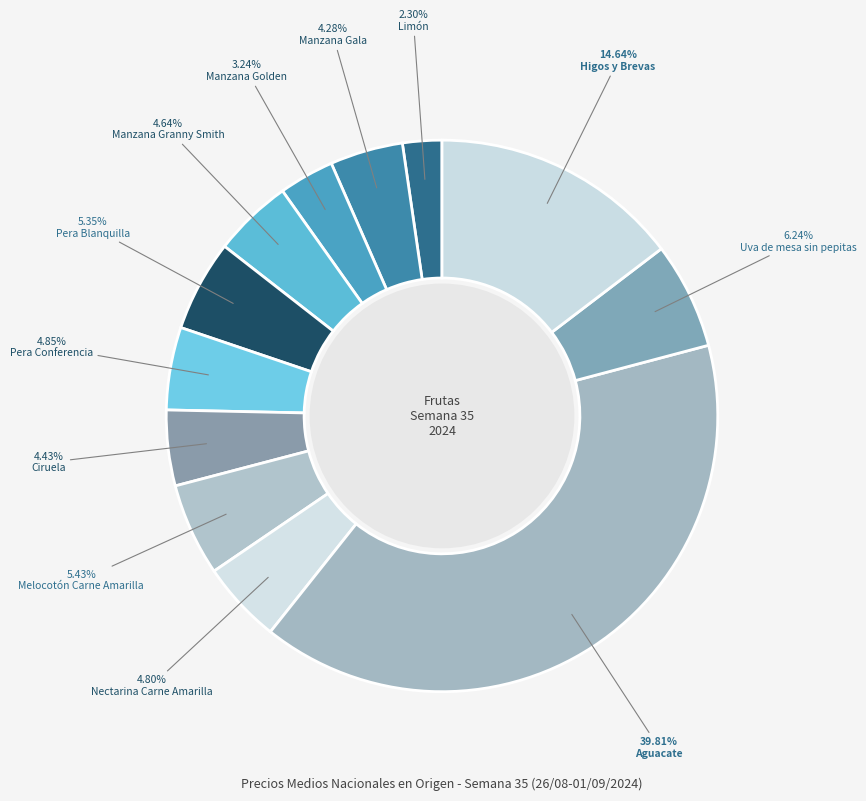

How many slices are in this pie chart?

12